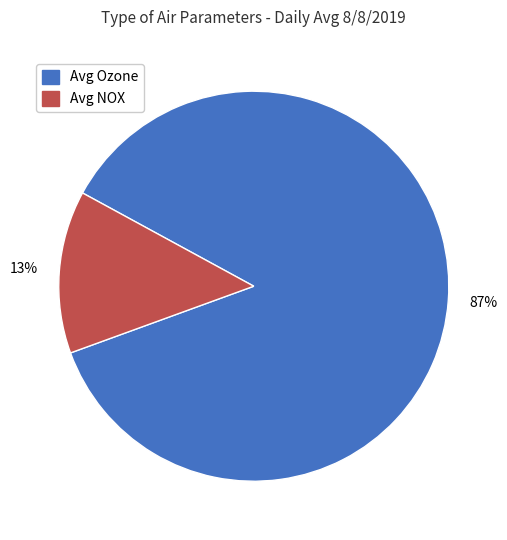

Is the sum of Avg NOX and Avg Ozone greater than half?

Yes